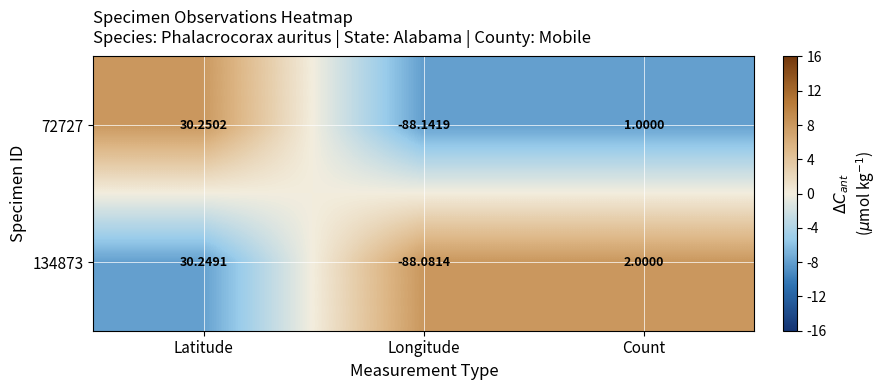

What is the greatest value displayed?

30.3